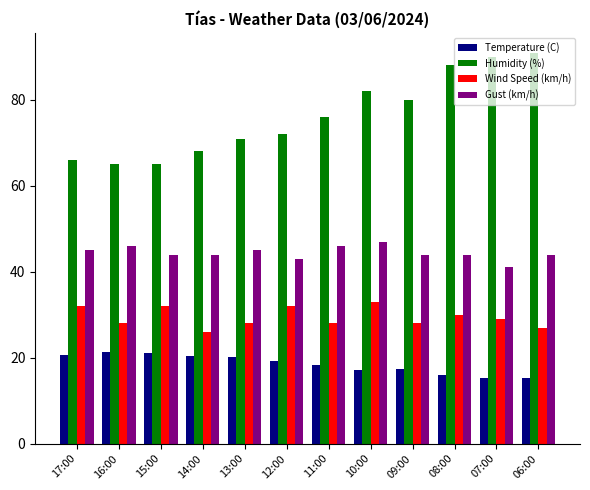

What is the difference between the maximum and minimum values in the Temperature (C) series?

6.1